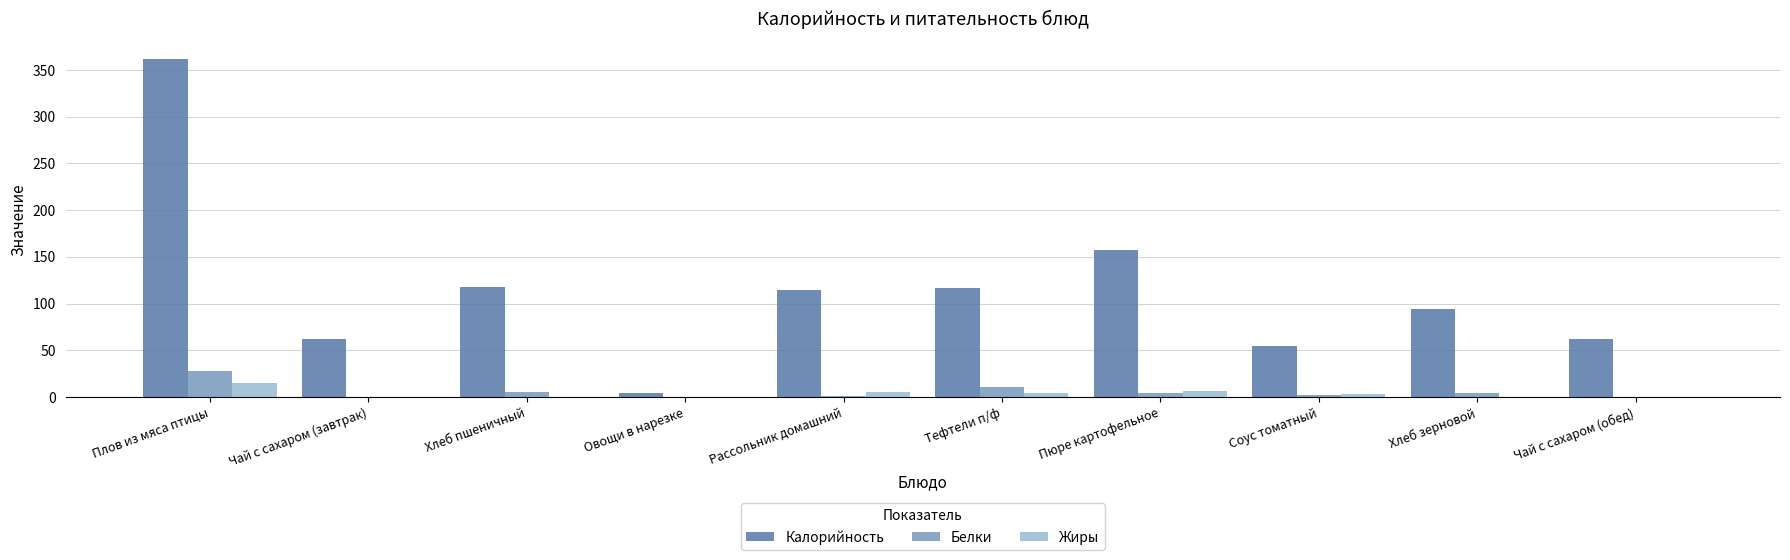

Which series has the largest total across all categories?

Калорийность